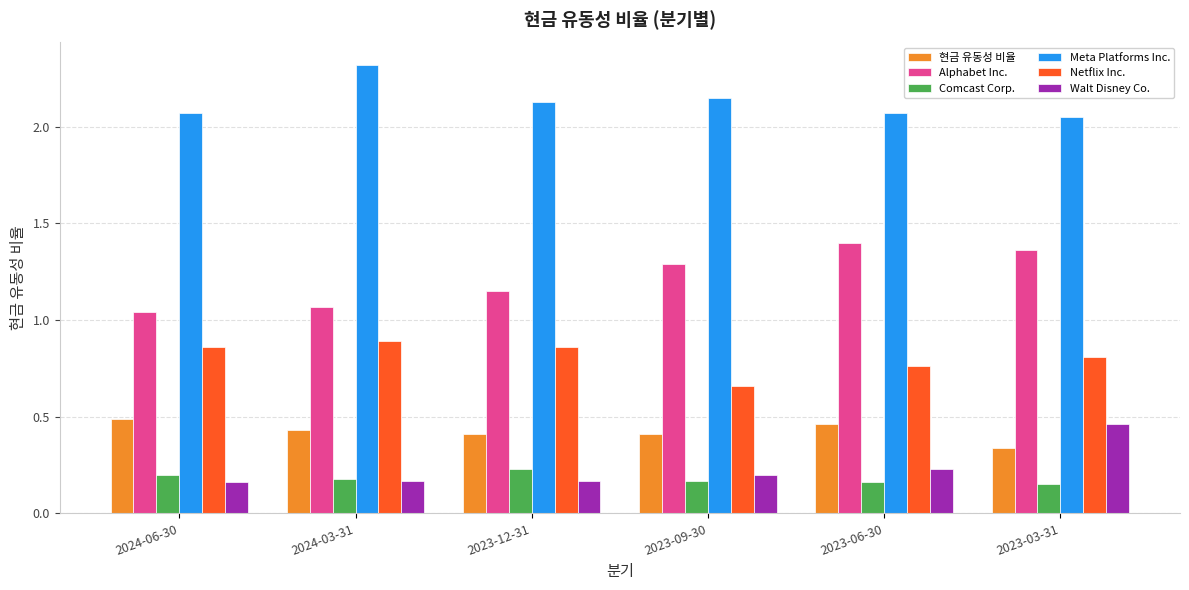

What is the total value across all series at 2023-09-30?

4.9